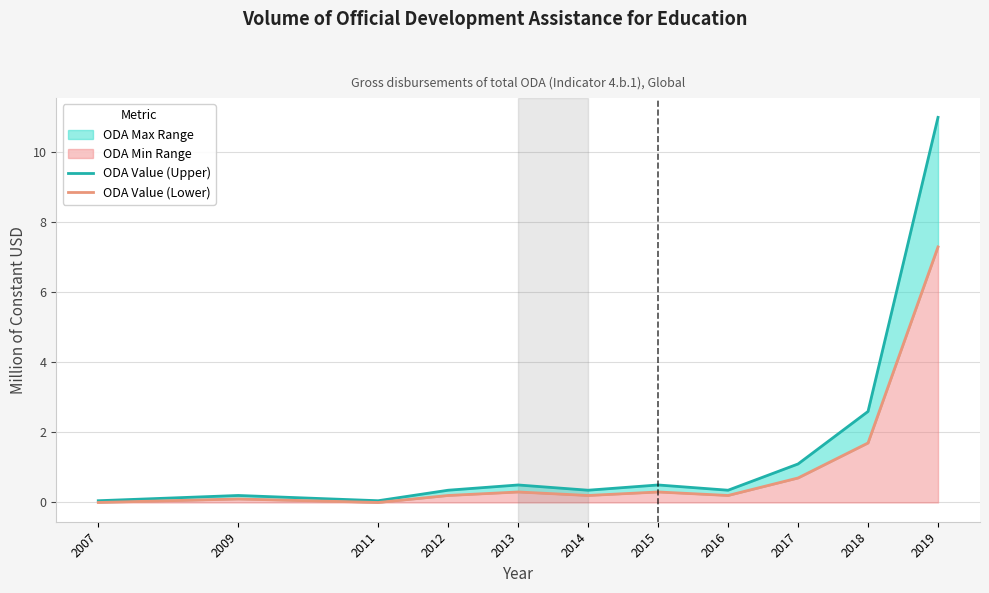

How many lines are shown in the chart?

2